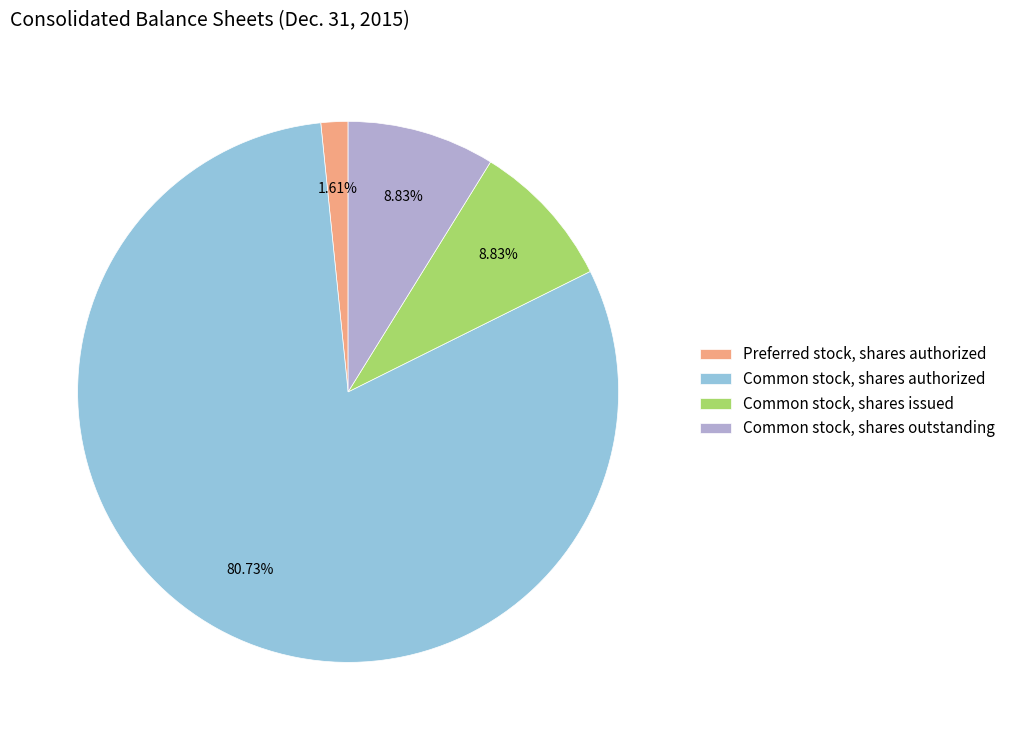

To the nearest percent, what percentage of the pie is Common stock, shares authorized?

81%